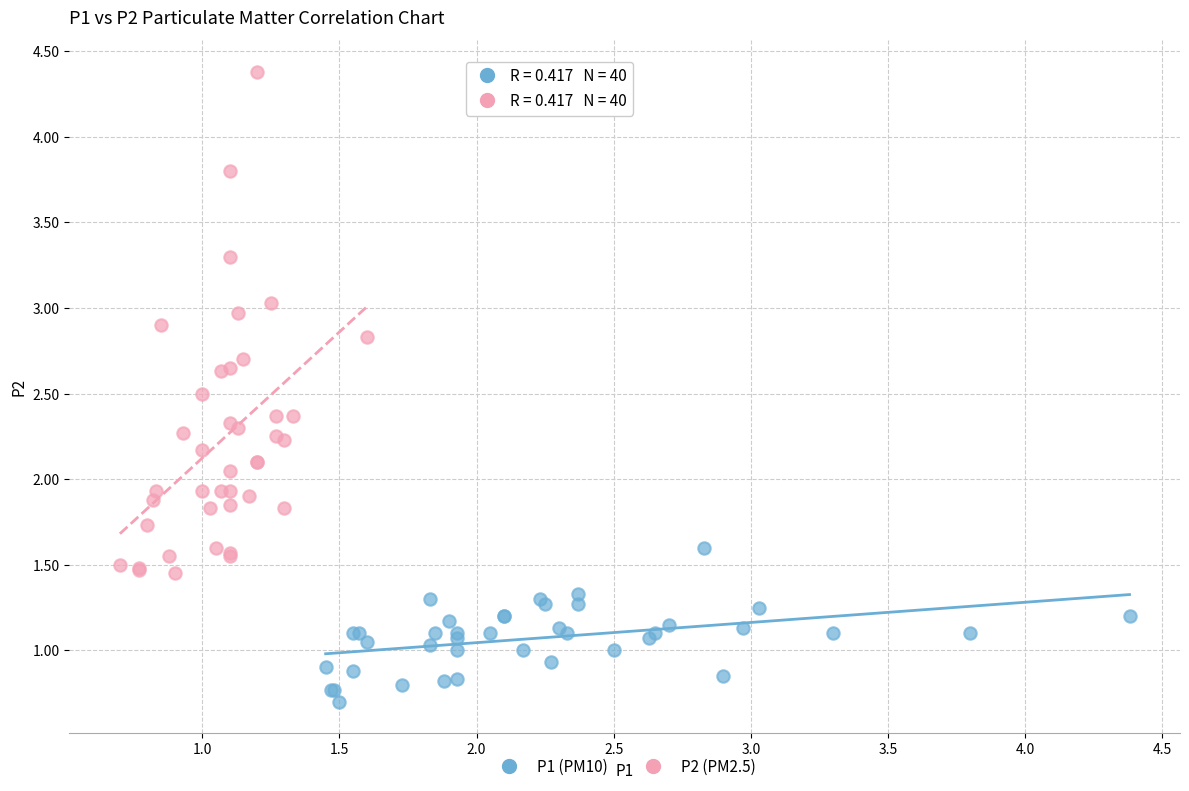

Which series contains the highest Y value?

P2 (PM2.5)